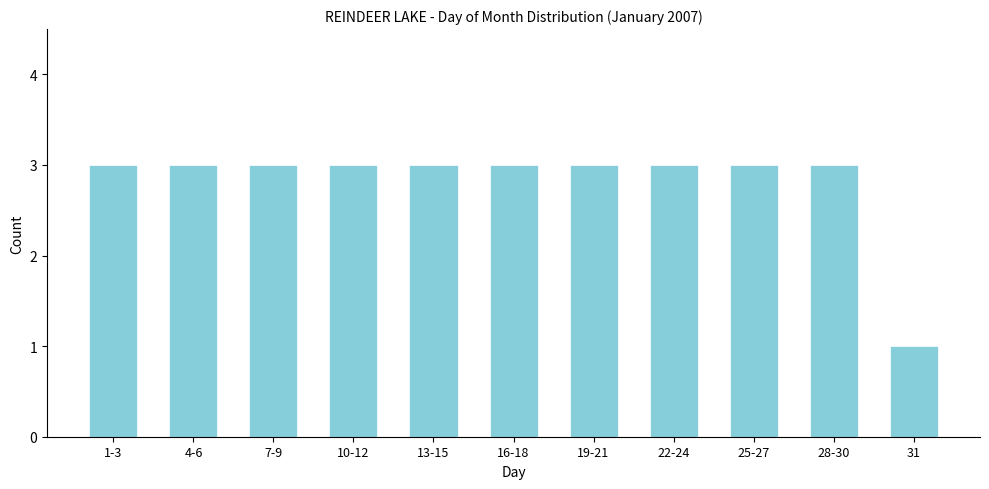

Reading left to right, transcribe all the data shown in this chart.

3	3	3	3	3	3	3	3	3	3	1